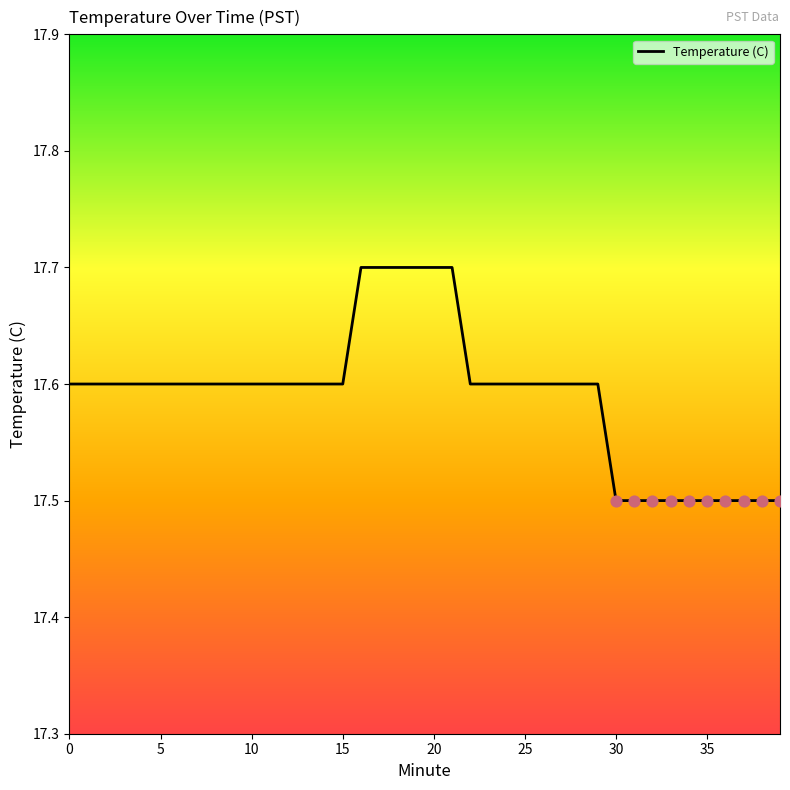

What is the smallest value displayed?

17.5